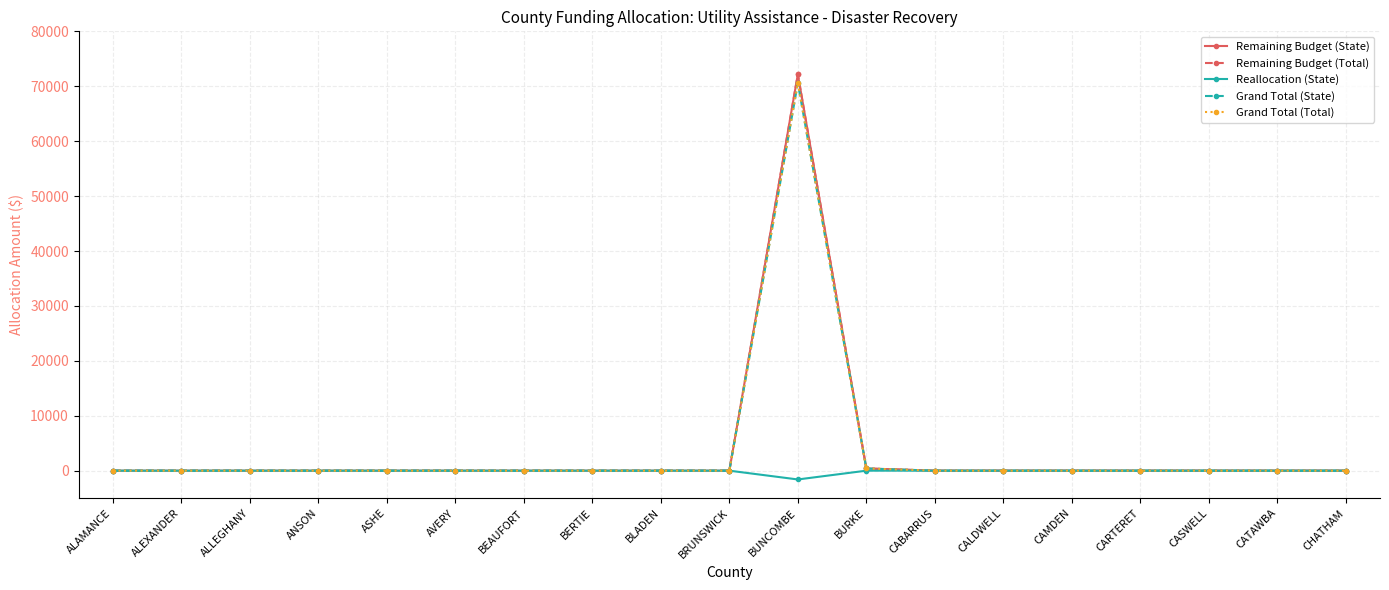

At how many categories does at least one series exceed 70214?

1